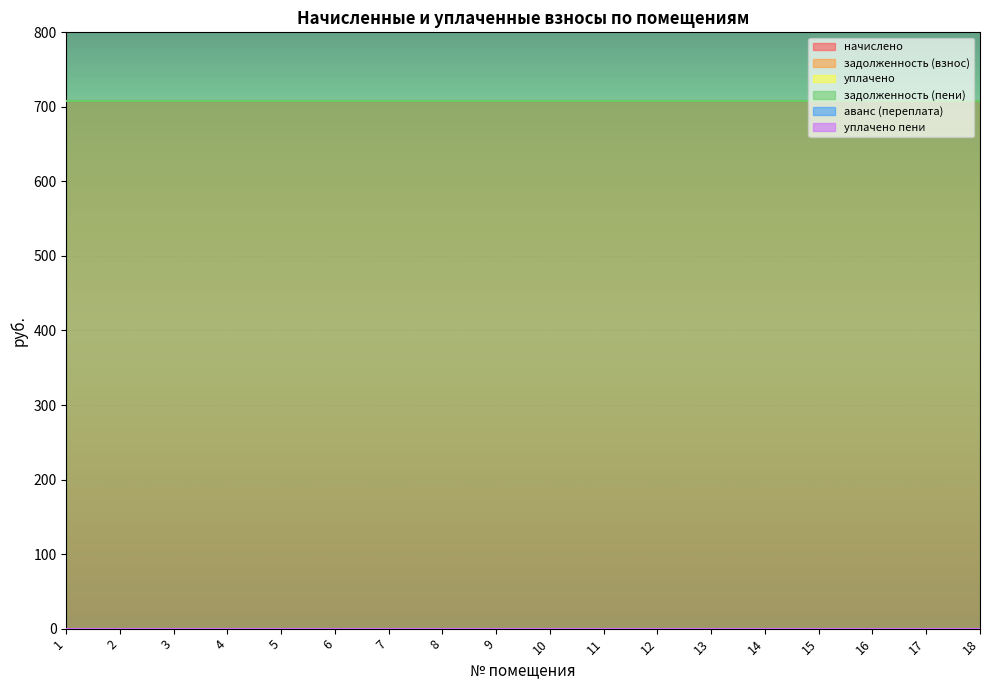

Between 8 and 18, which series saw the biggest shift?

начислено